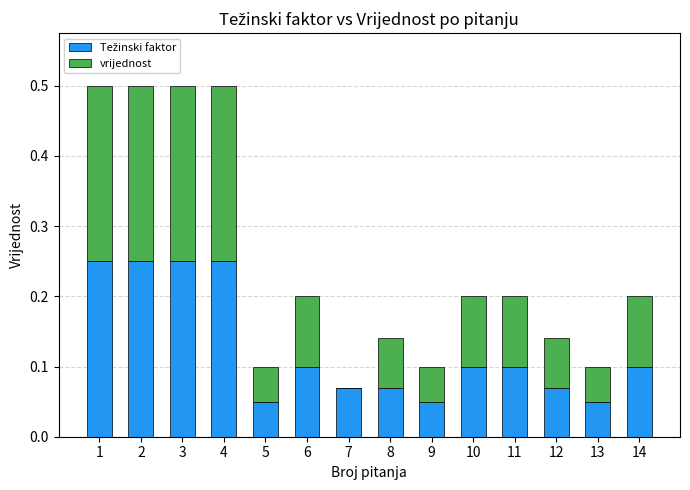

What is the total value across all series at 2?

0.5